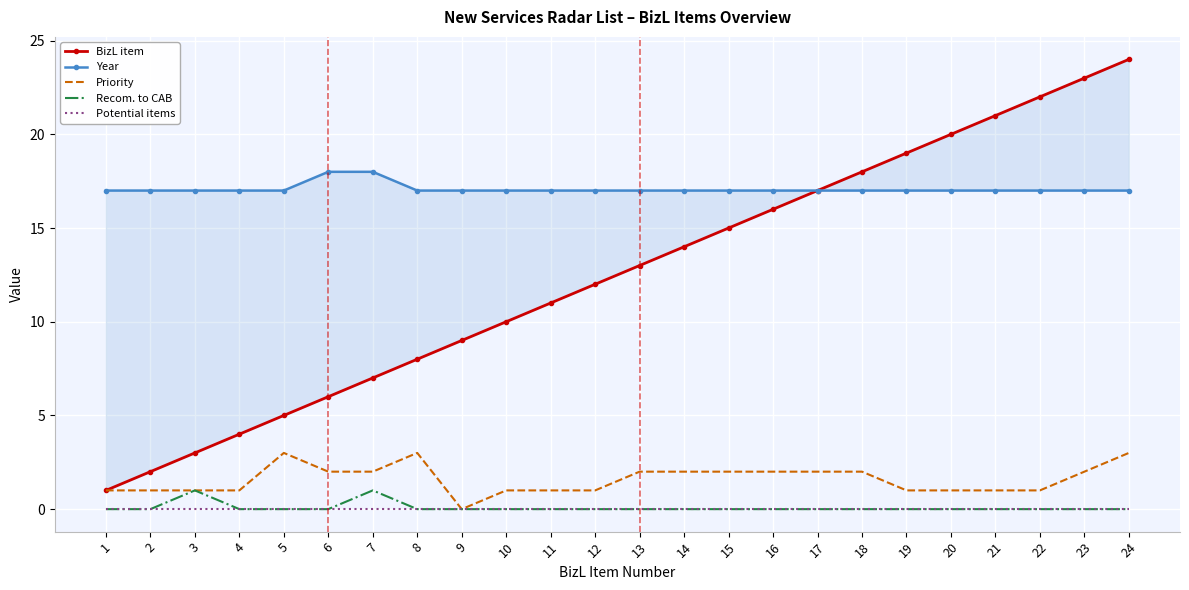

True or false: Priority has a value of 1 at 15.

False